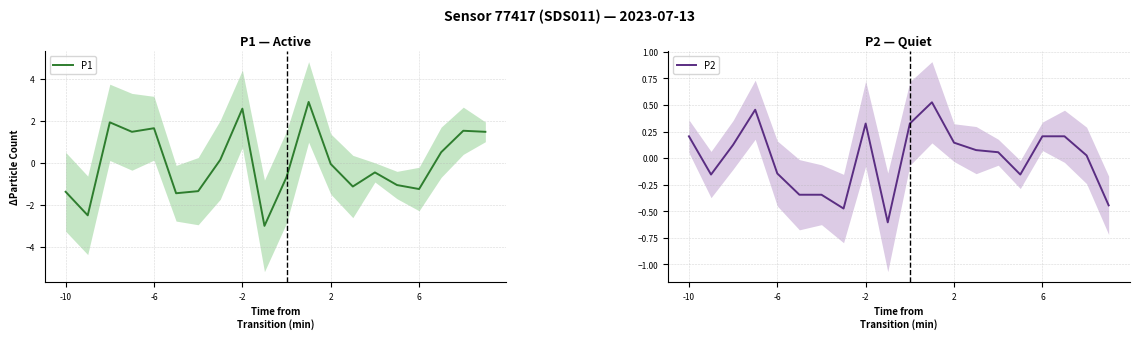

Reading left to right, transcribe all the data shown in this chart.

P1: -1.4	-2.5	1.9	1.5	1.6	-1.4	-1.3	0.1	2.6	-3.0	-0.7	2.9	-0.1	-1.1	-0.5	-1.1	-1.2	0.5	1.5	1.5
P2: 0.2	-0.2	0.1	0.5	-0.1	-0.3	-0.3	-0.5	0.3	-0.6	0.3	0.5	0.1	0.1	0.1	-0.2	0.2	0.2	0.0	-0.4